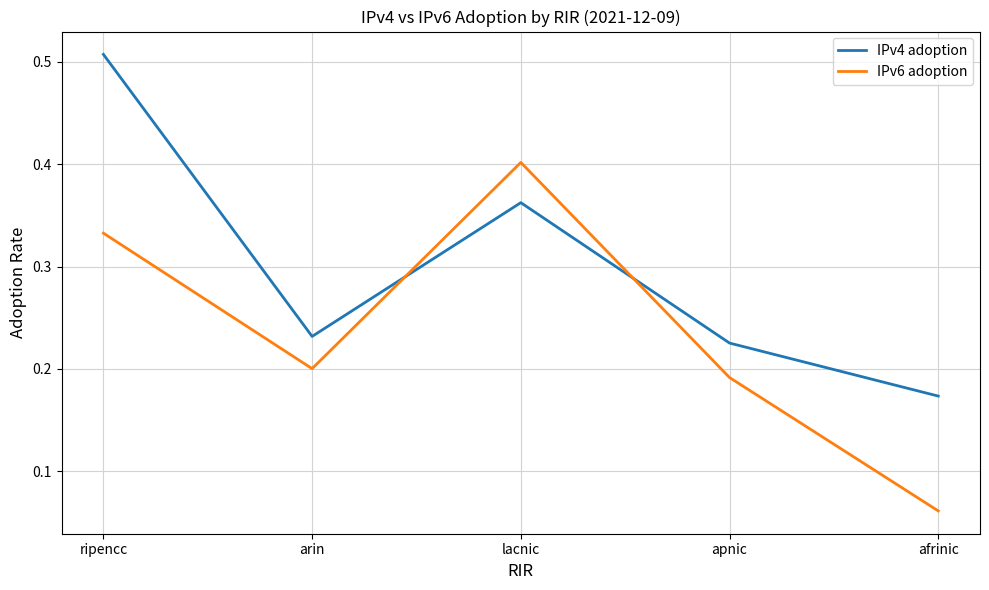

Rank the series by their average value, from highest to lowest.

IPv4 adoption, IPv6 adoption